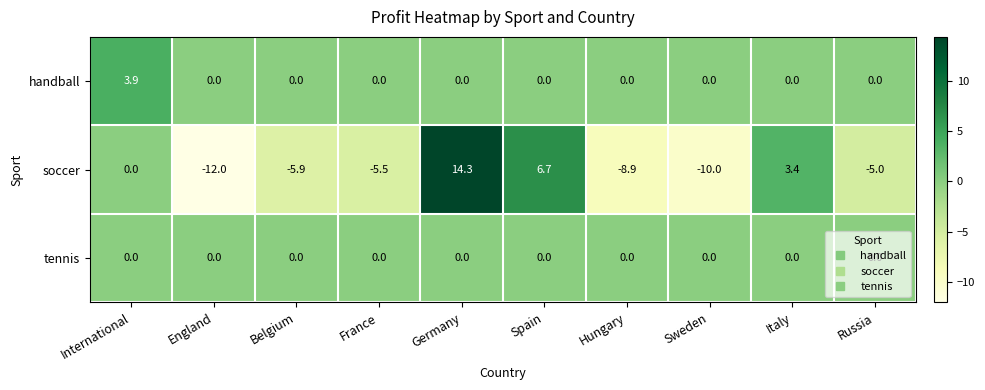

Where is soccer nearest to the value 1?

International